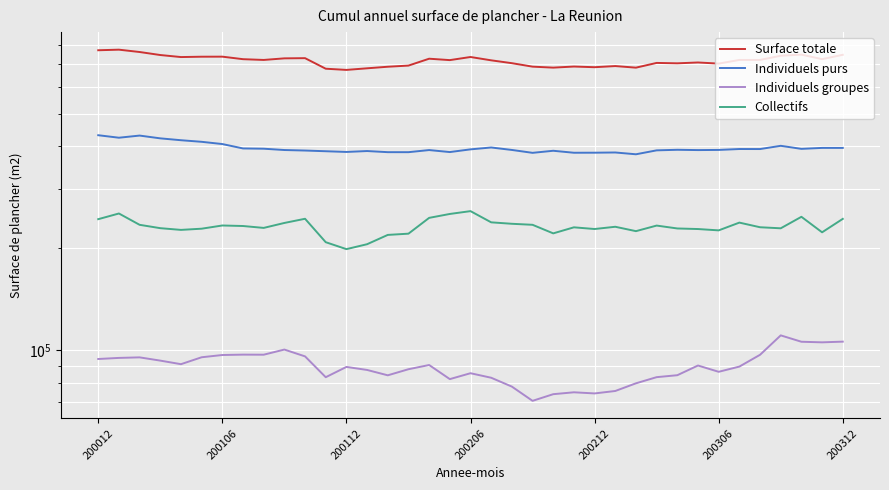

How many data points does each series have?

37